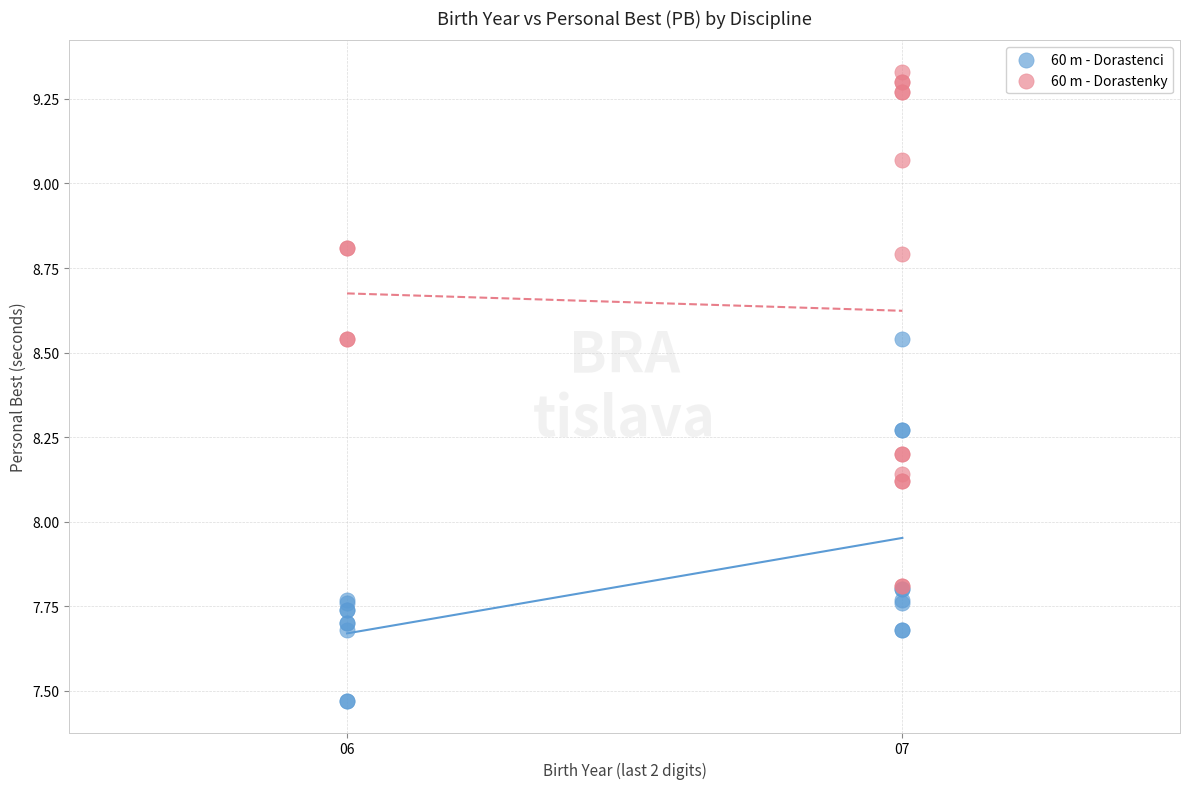

Which series has the largest Y range (max minus min)?

60 m - Dorastenky